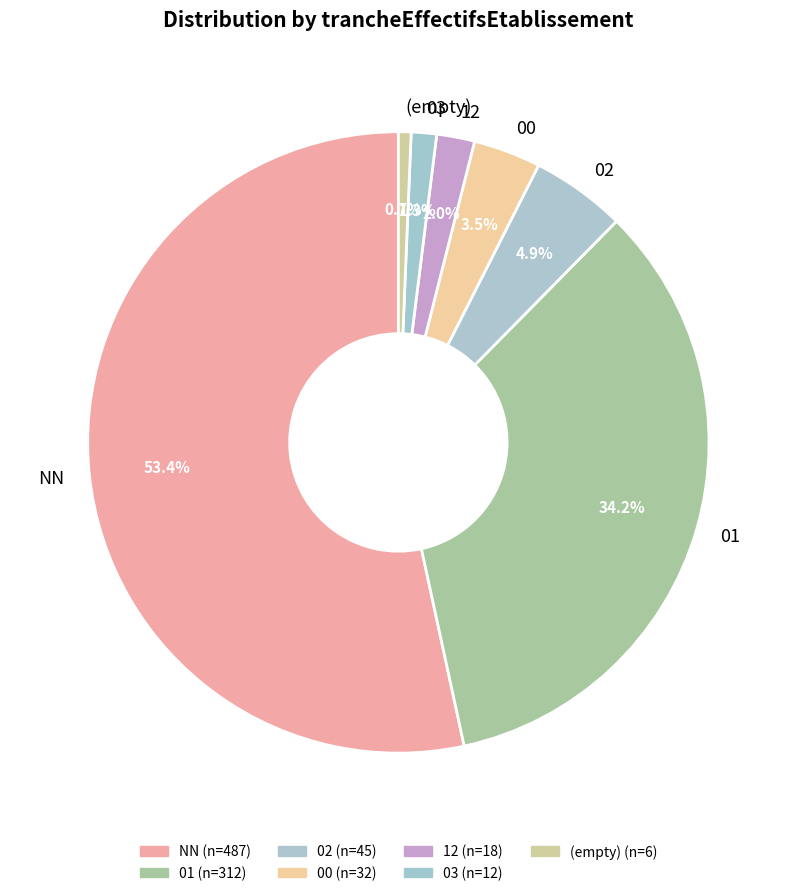

What percentage is the NN slice, to the nearest percent?

53%